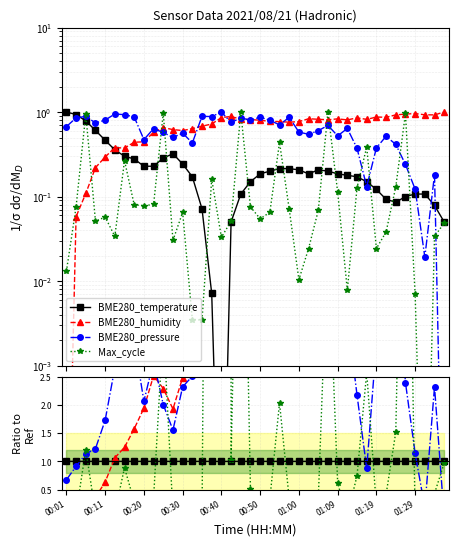

The BME280_temperature series shows 1.0 at 25. True or false?

True